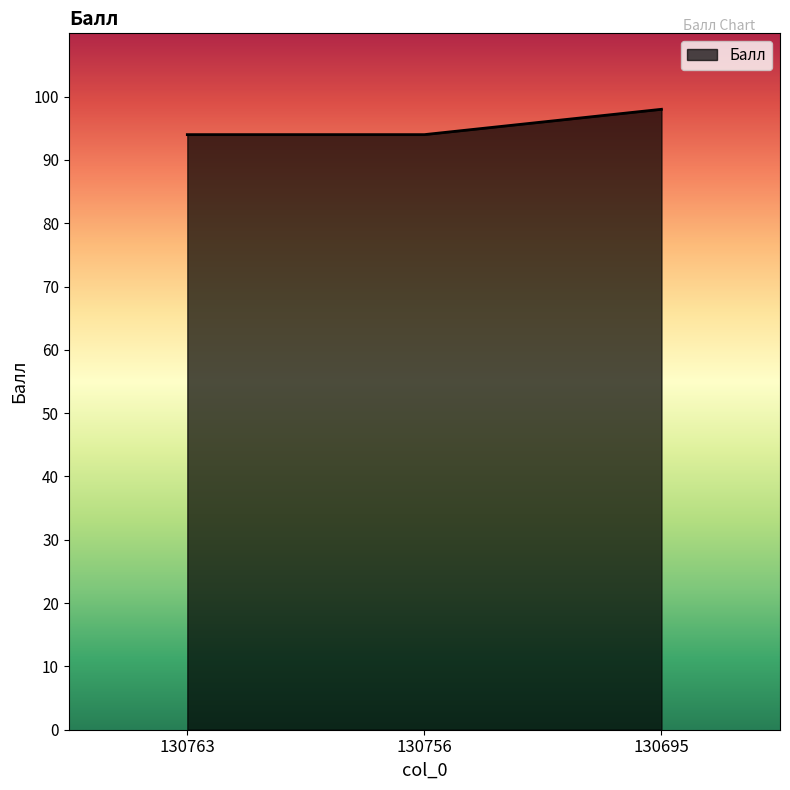

Reading left to right, transcribe all the data shown in this chart.

94	94	98